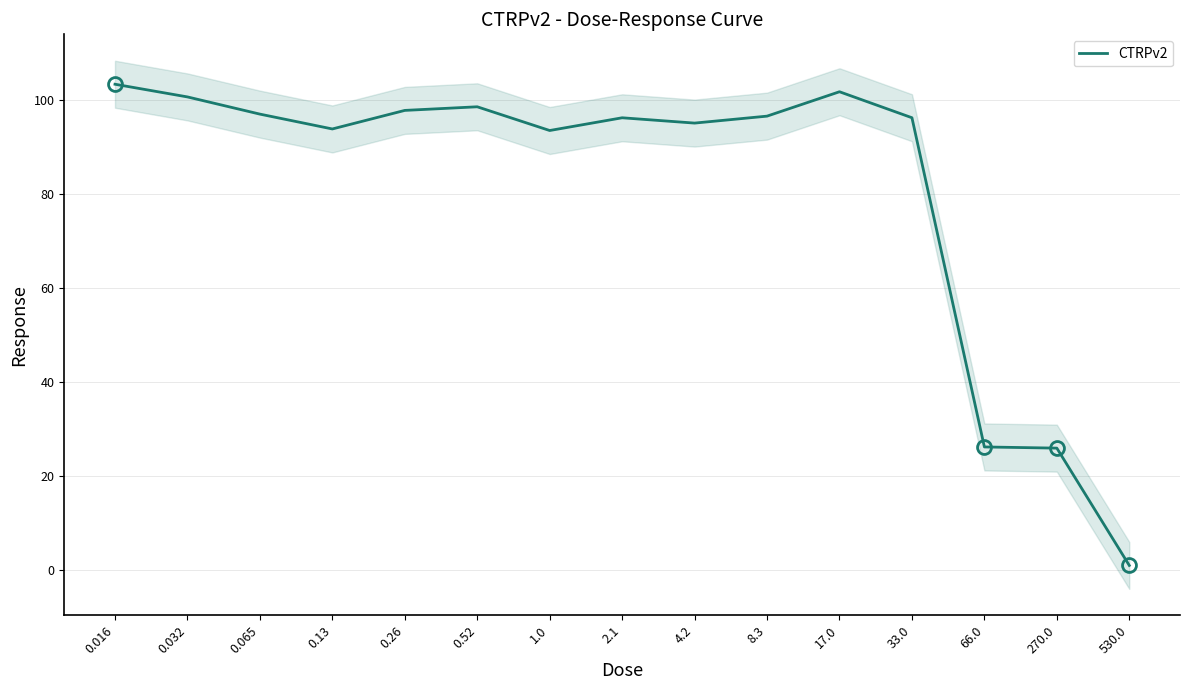

True or false: there are more than 2 points higher than both neighbors.

True